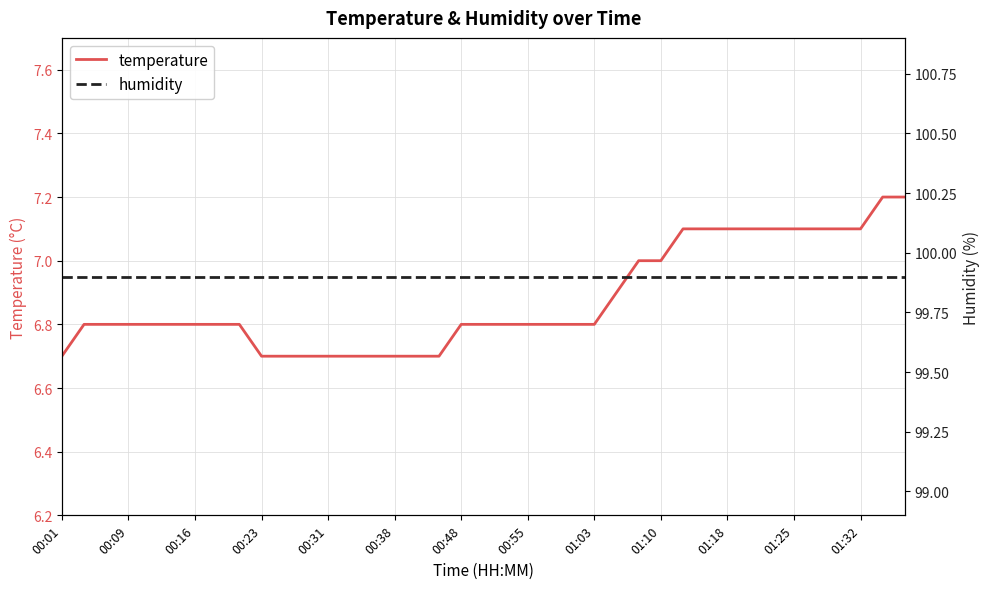

Is it true that temperature equals 10.1 at 00:38?

False